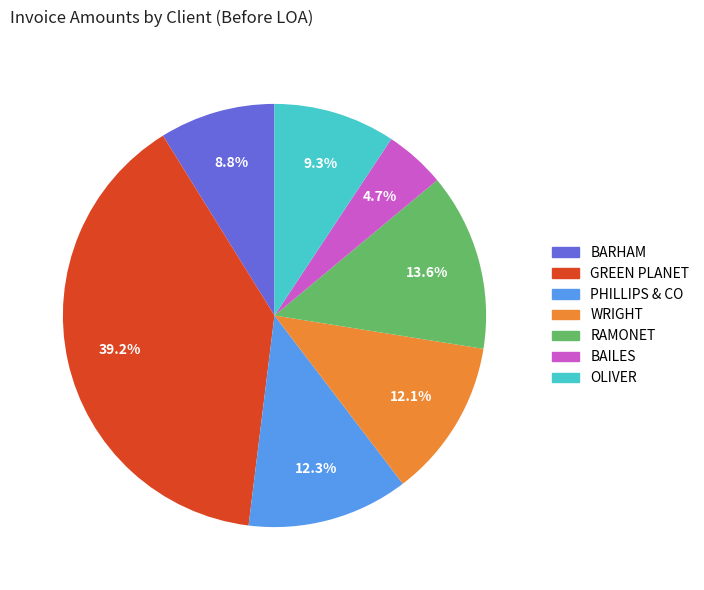

Does any single category account for the majority?

No